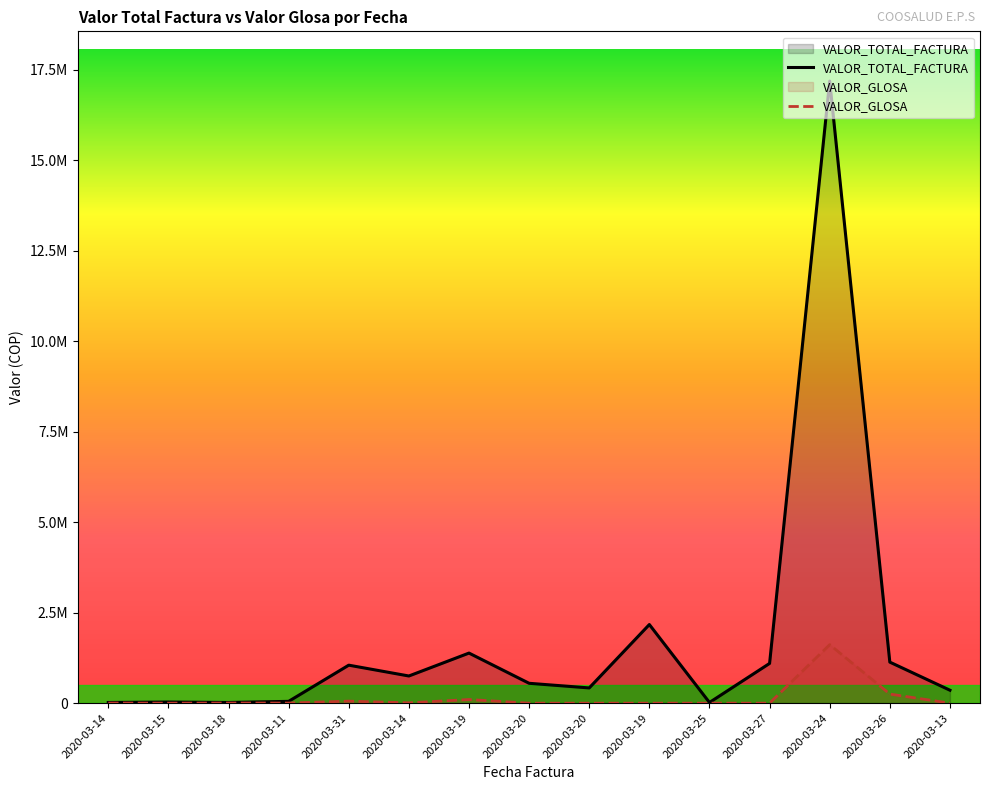

How many interior local peaks does the VALOR_GLOSA series have?

3